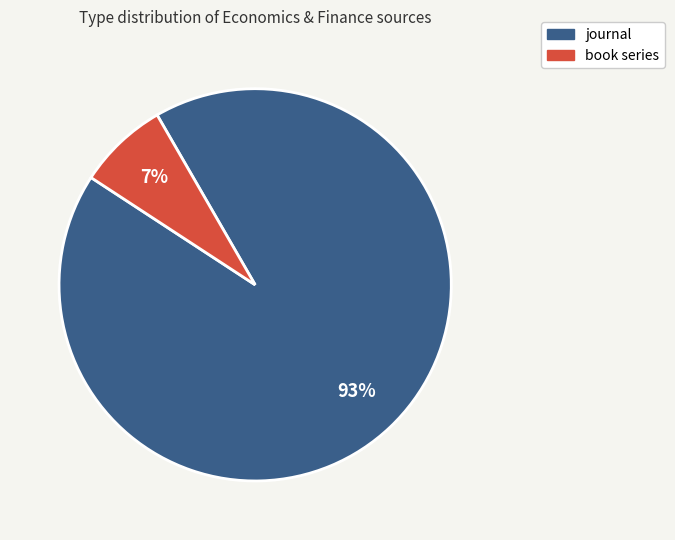

Which has a higher value, book series or journal?

journal